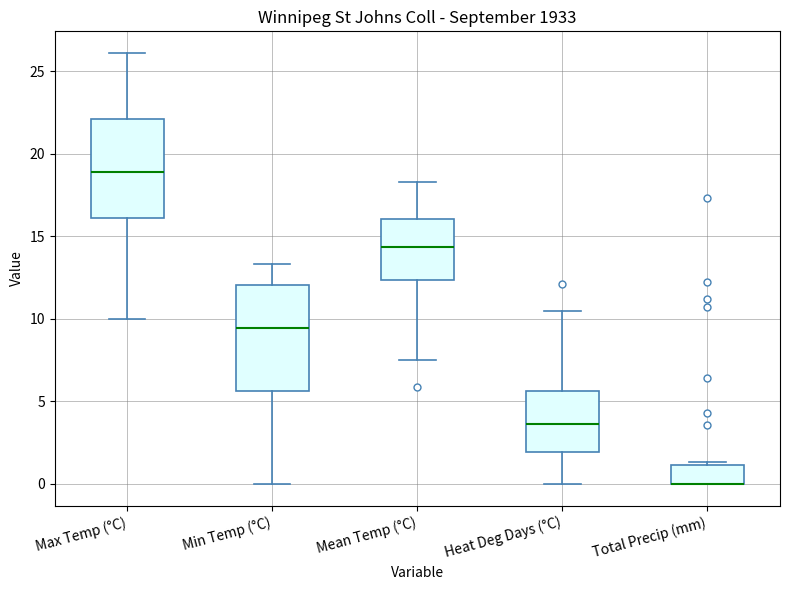

Where is the upper edge of the box for Total Precip (mm) on the y-axis? The values are not printed on the chart, so give them approximately, as read against the axis.

1.0